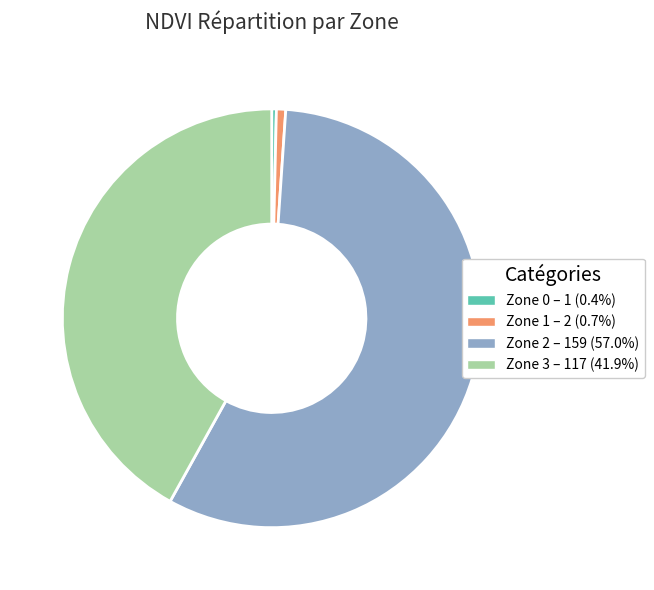

Combined, do Zone 2 and Zone 3 account for over 50%?

Yes